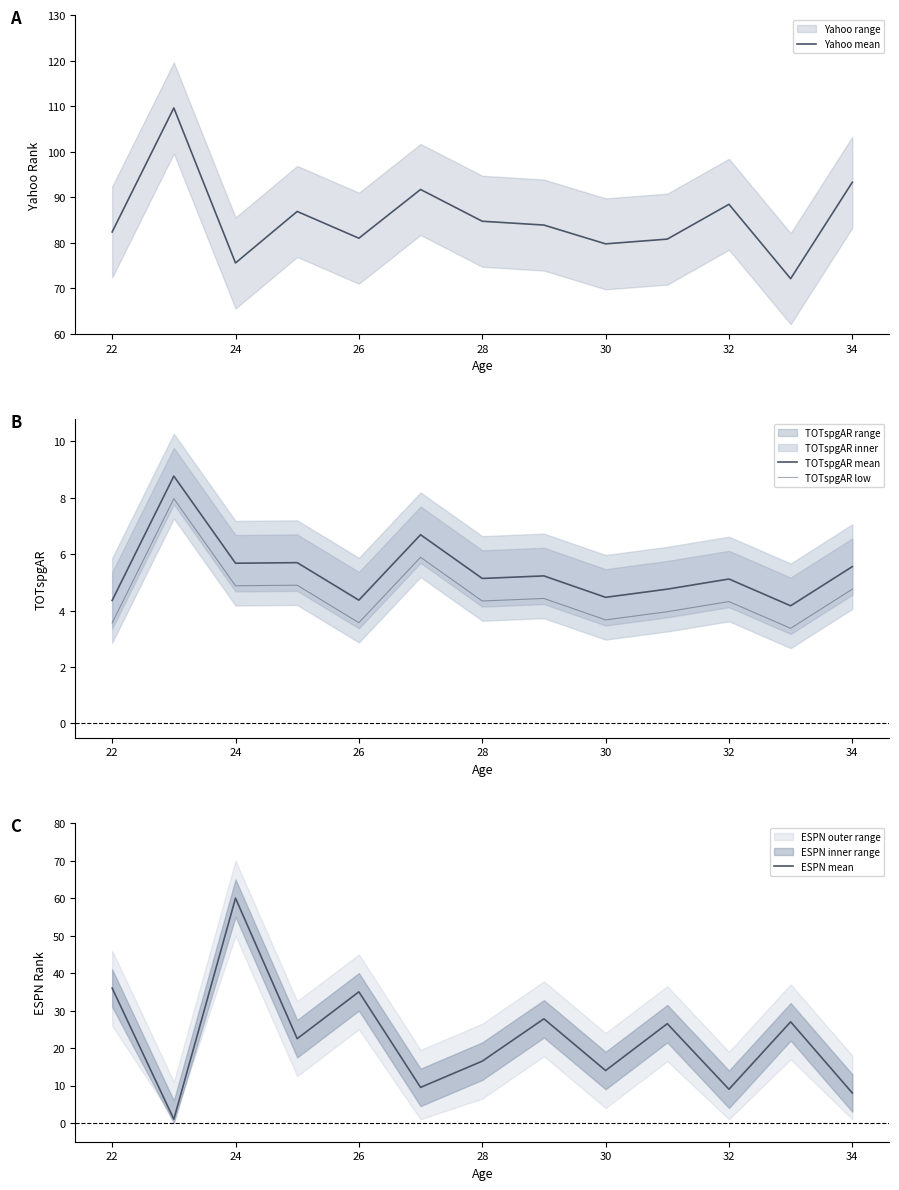

How many data points in Yahoo mean are above 83?

7